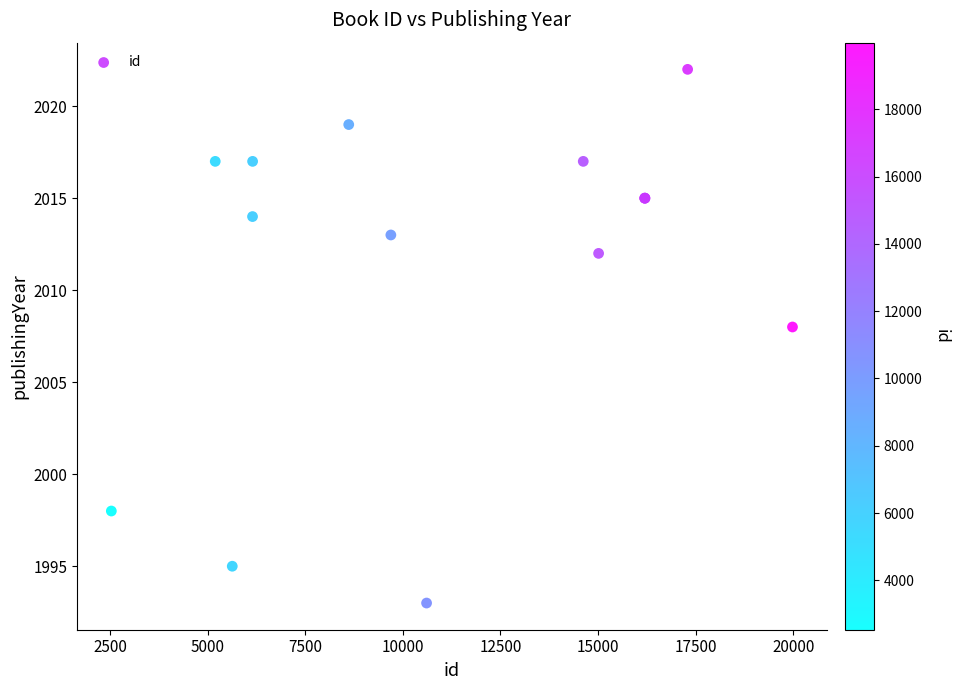

What Y value in the scatter plot is closest to 2007?

2008